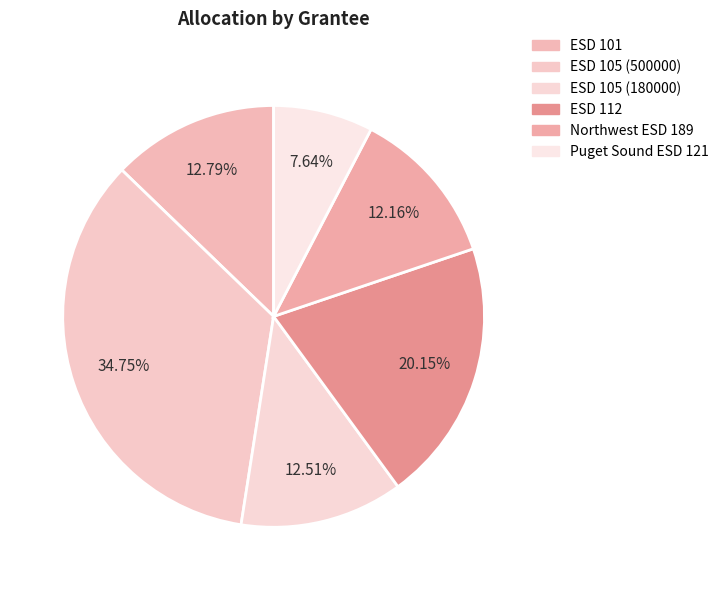

The Northwest ESD 189 slice represents 21% of the pie. True or false?

False